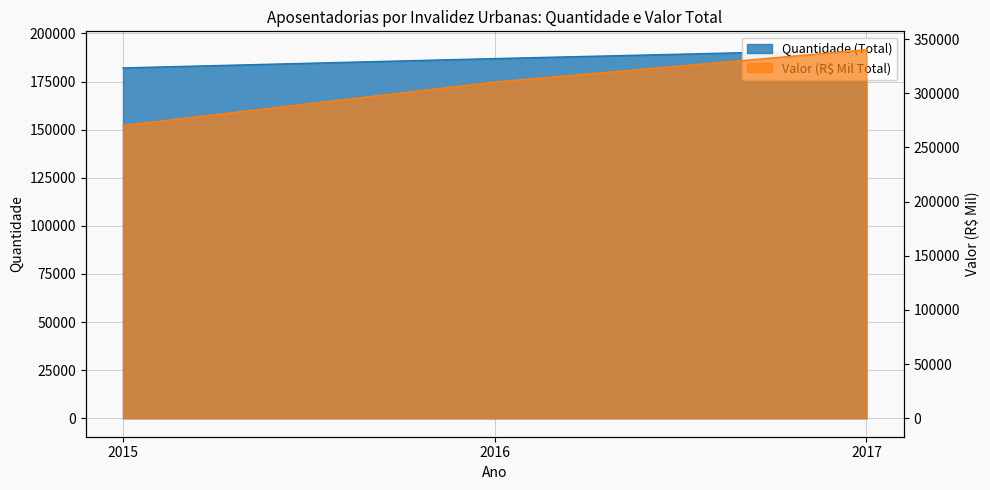

Reading right to left, extract all data points from this chart.

Quantidade (Total): 2017=191544	2016=186964	2015=182108
Valor (R$ Mil Total): 2017=340231	2016=310422	2015=270373